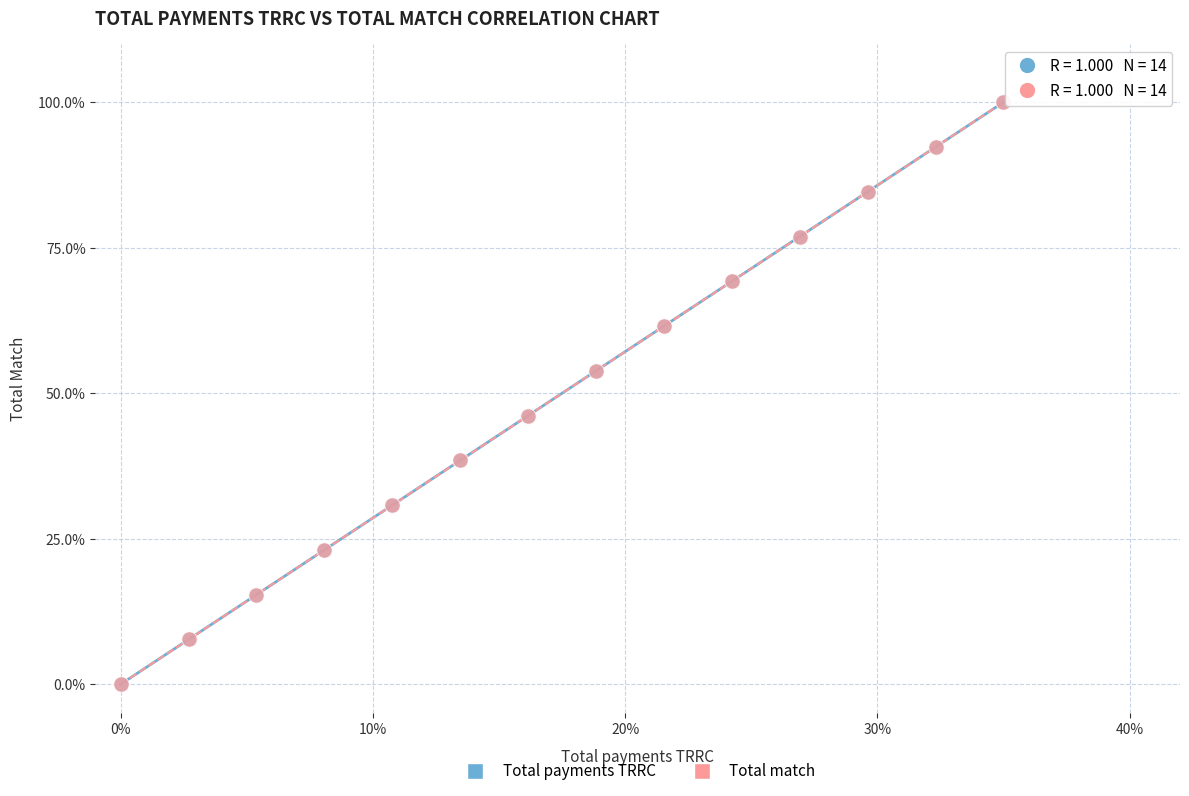

What are all the series names shown in the legend?

Total payments TRRC, Total match